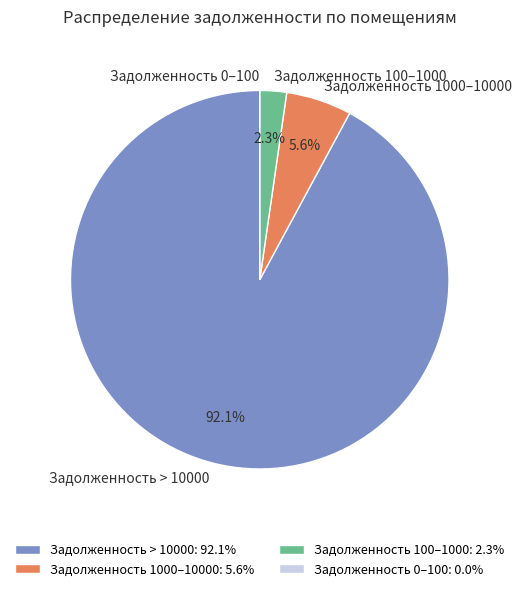

Which has a higher value, Задолженность > 10000 or Задолженность 100–1000?

Задолженность > 10000